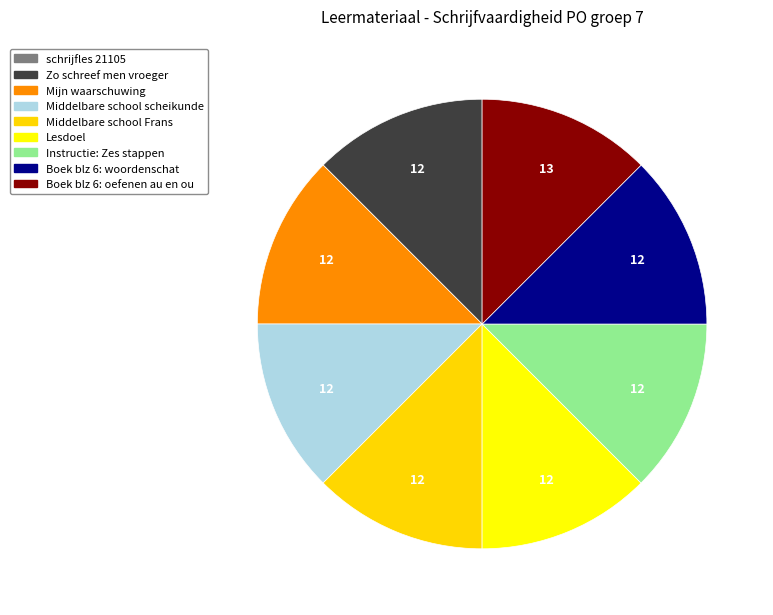

To the nearest percent, what portion does Middelbare school Frans represent?

12%